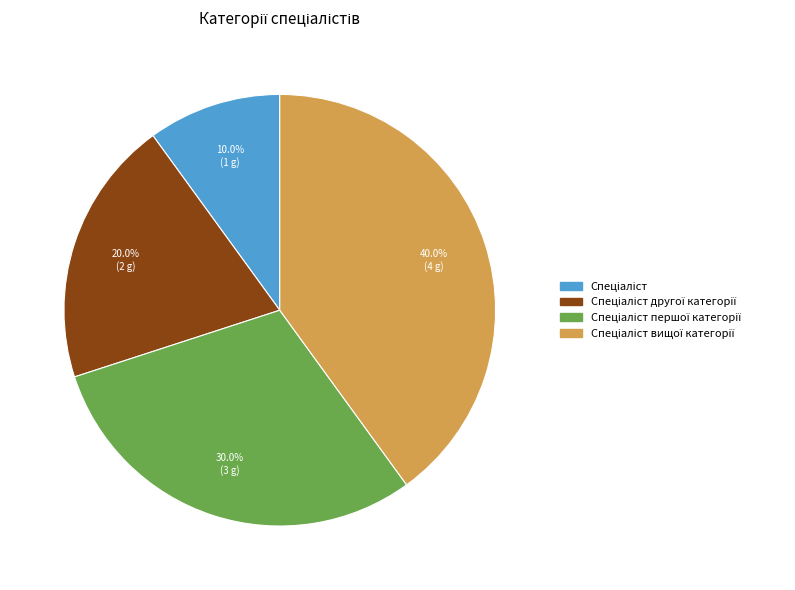

Does any single category account for the majority?

No